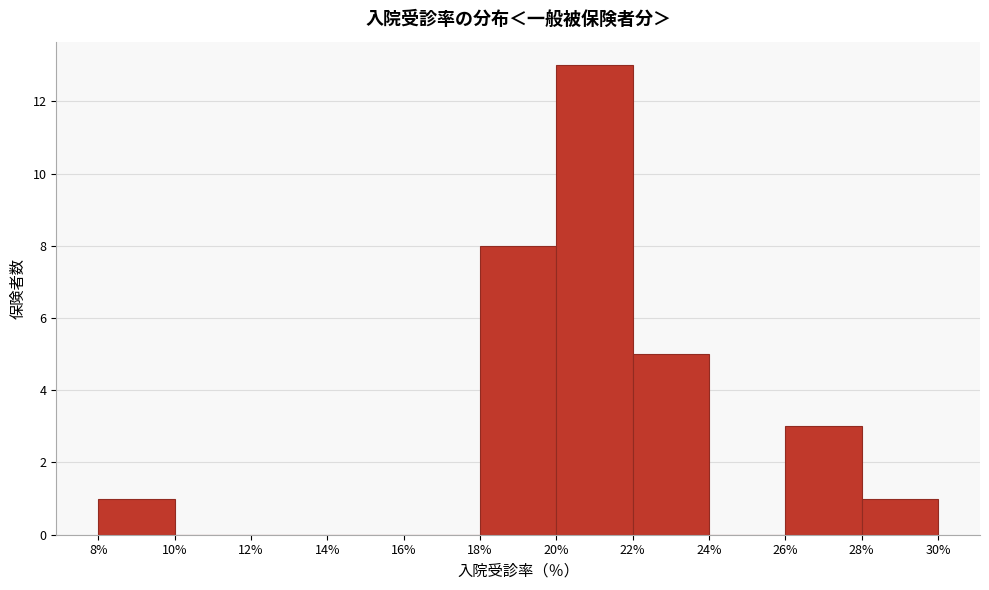

Reading left to right, transcribe this chart: for each bar, give the range it covers on the x-axis and its height. The values are not printed on the chart, so give them approximately, as read against the axis.

8% to 10%: 1
10% to 12%: 0
12% to 14%: 0
14% to 16%: 0
16% to 18%: 0
18% to 20%: 8
20% to 22%: 13
22% to 24%: 5
24% to 26%: 0
26% to 28%: 3
28% to 30%: 1